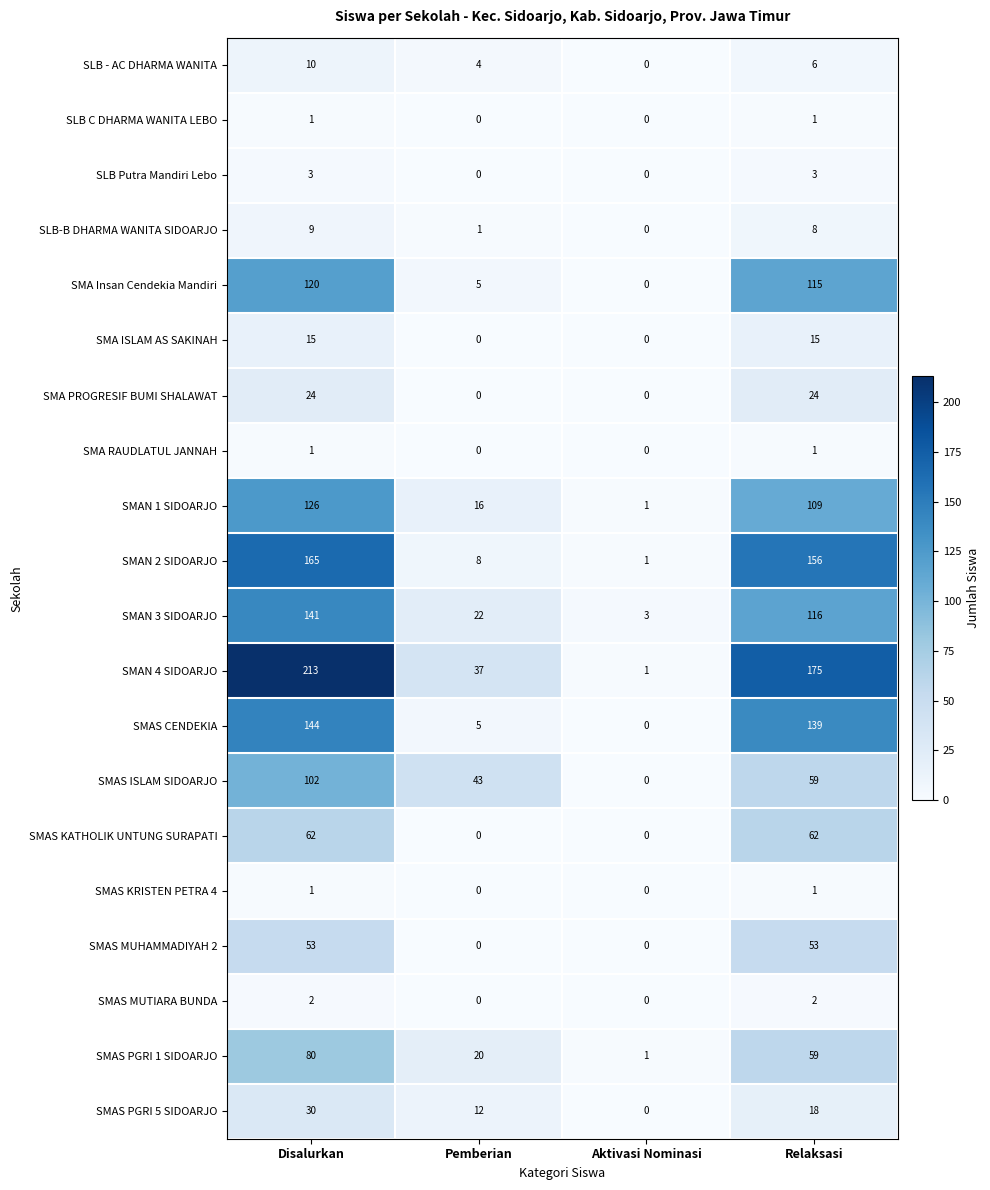

What is the difference between the maximum and minimum values in the SMAS MUHAMMADIYAH 2 series?

53